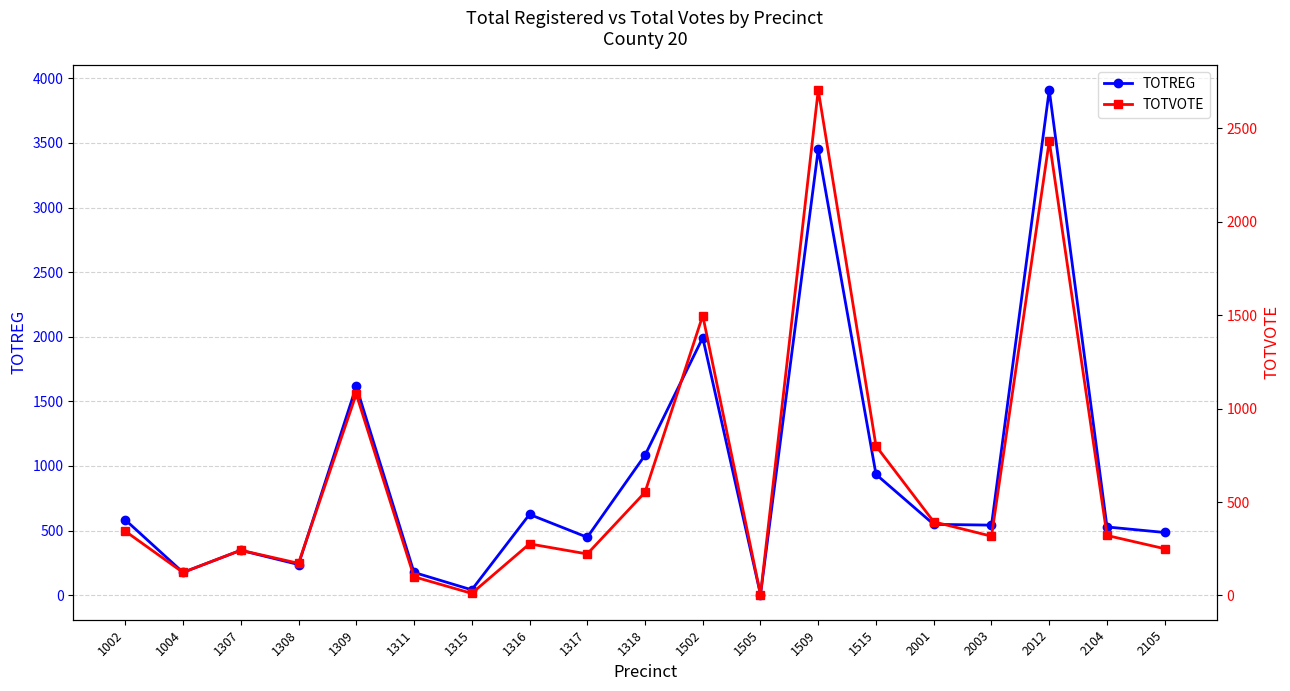

True or false: TOTREG has a value of 3451 at 1509.

True